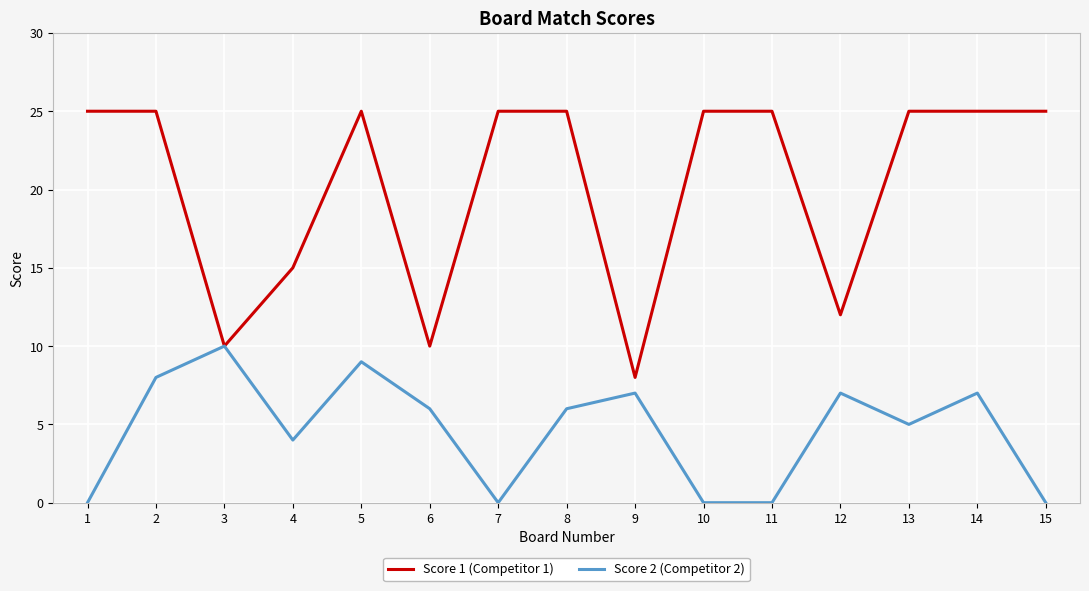

Rank the series at 11 from lowest to highest value.

Score 2 (Competitor 2), Score 1 (Competitor 1)